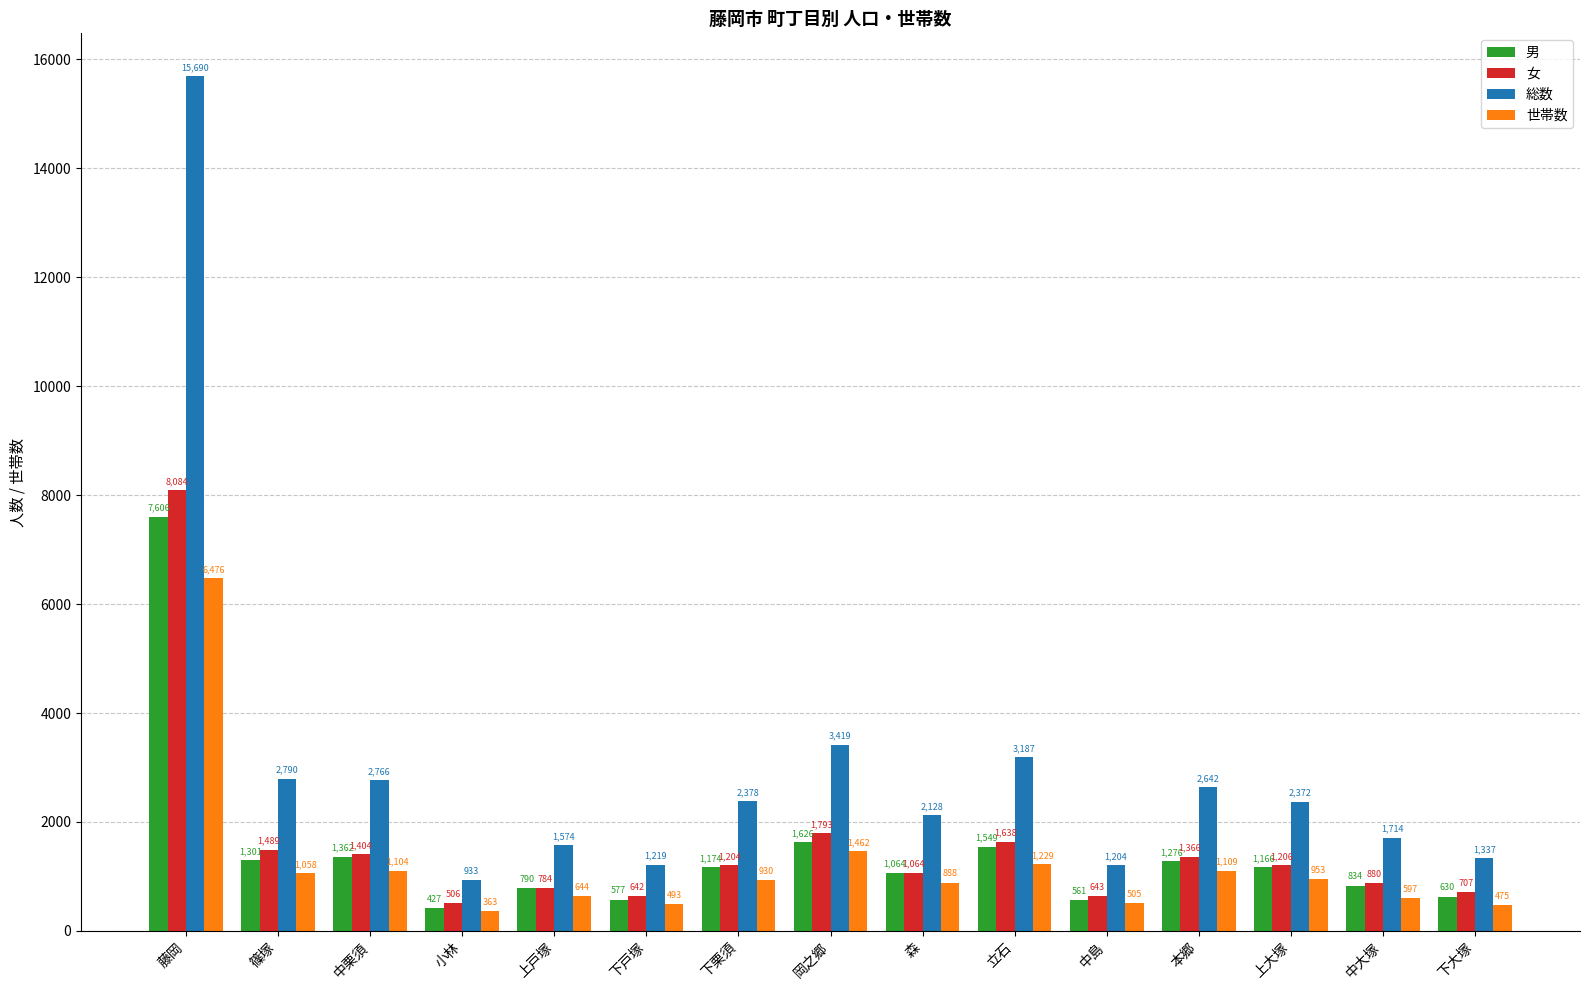

At which label is 男 closest to 4016?

岡之郷